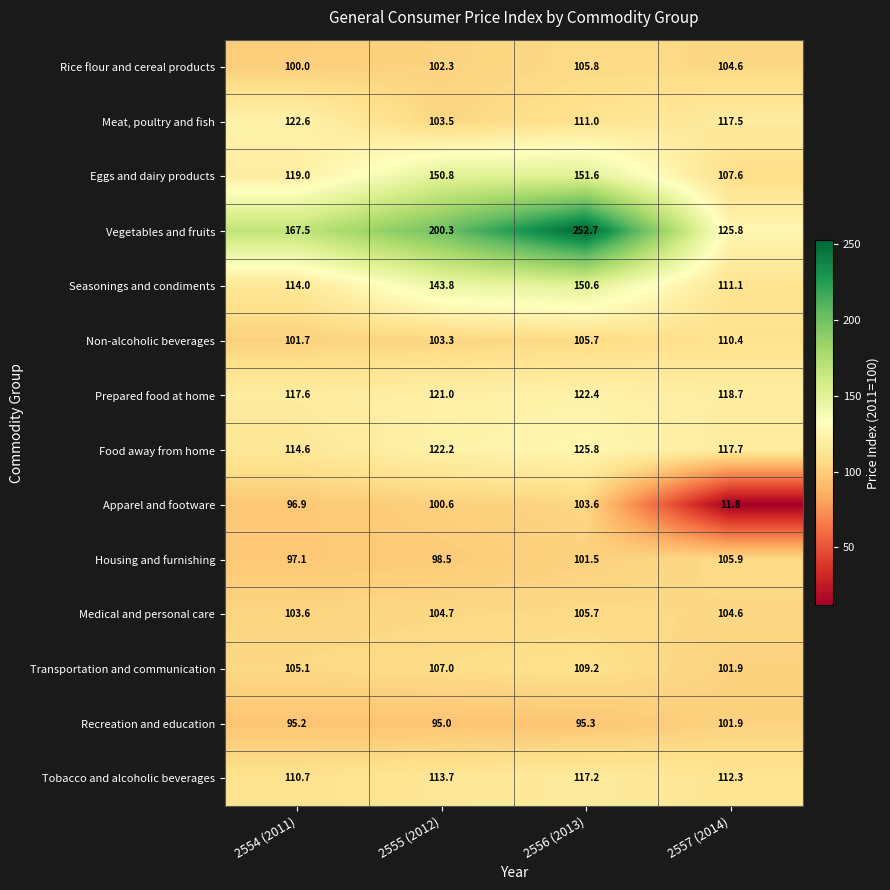

Is it true that Non-alcoholic beverages equals 105.7 at 2556 (2013)?

True